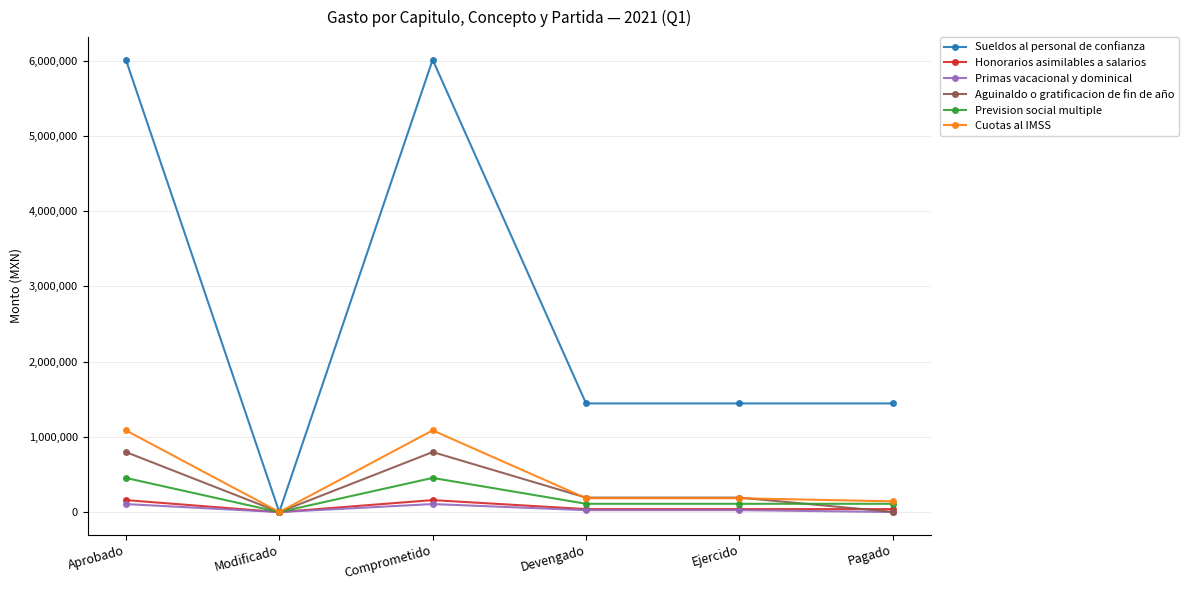

What is the total value across all series at Pagado?

1738304.1